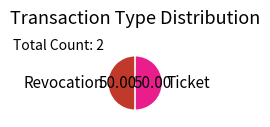

Is it true that Ticket is 55% of the pie?

False